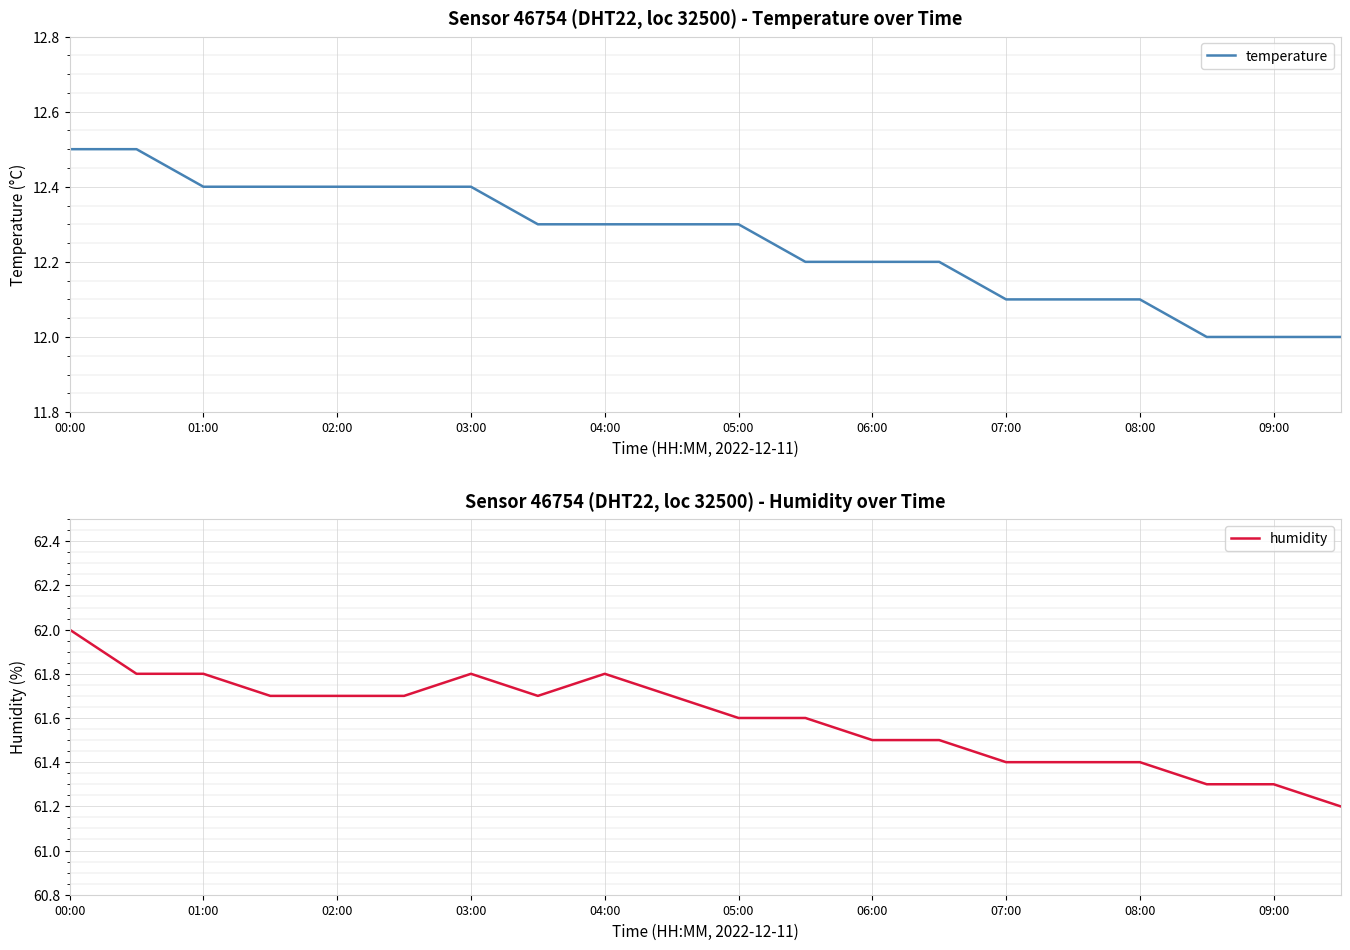

At which label does temperature reach its minimum?

17